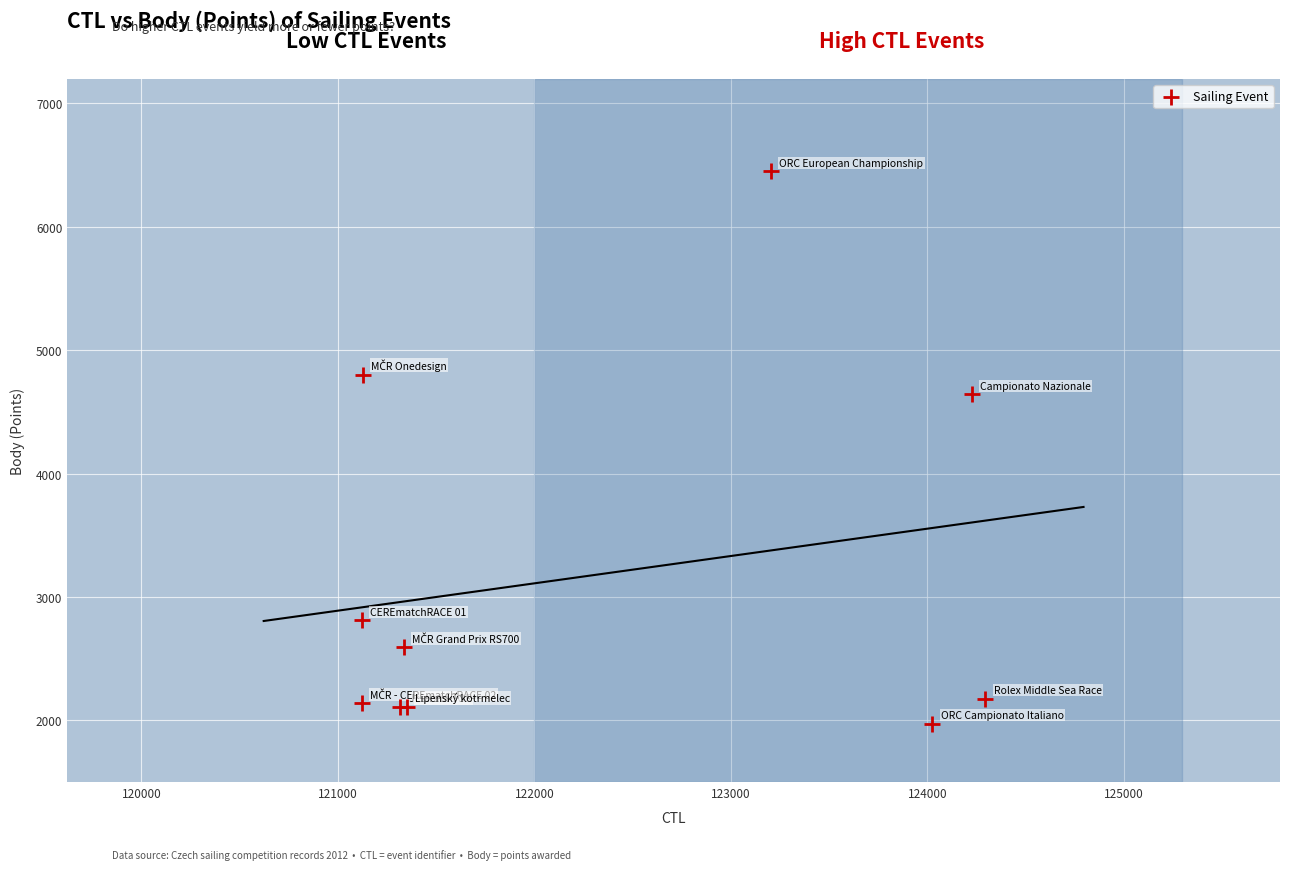

What Y value in the scatter plot is closest to 4211?

4644